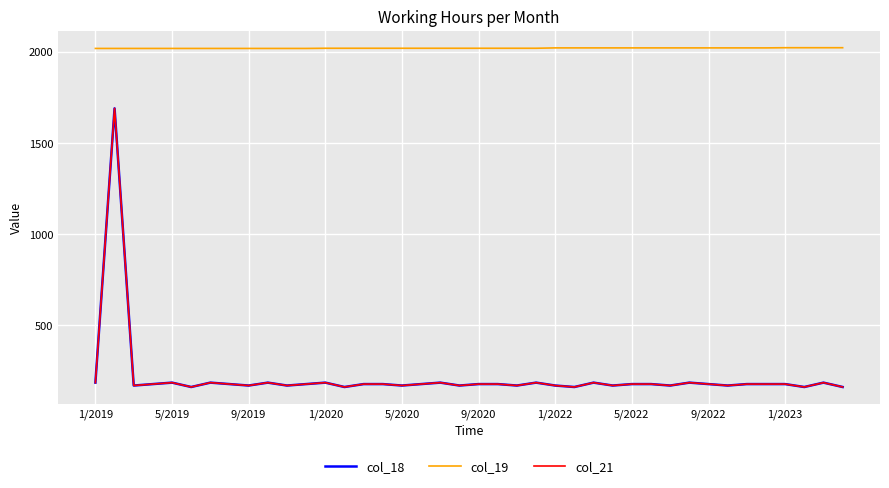

Reading right to left, transcribe all the data shown in this chart.

col_18: 160	184	160	176	176	176	168	176	184	168	176	176	168	184	160	168	184	168	176	176	168	184	176	168	176	176	160	184	176	168	184	168	176	184	160	184	176	168	1690	184
col_19: 2023	2023	2023	2023	2022	2022	2022	2022	2022	2022	2022	2022	2022	2022	2022	2022	2020	2020	2020	2020	2020	2020	2020	2020	2020	2020	2020	2020	2019	2019	2019	2019	2019	2019	2019	2019	2019	2019	2019	2019
col_21: 160	184	160	176	176	176	168	176	184	168	176	176	168	184	160	168	184	168	176	176	168	184	176	168	176	176	160	184	176	168	184	168	176	184	160	184	176	168	1690	184